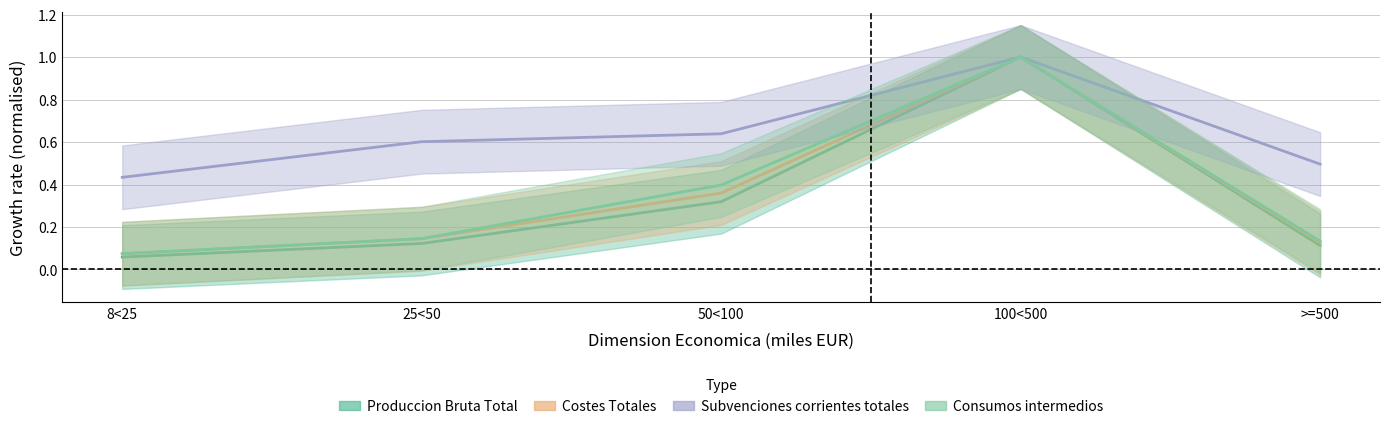

What is the difference between the Costes Totales values at >=500 and 50<100?

0.2